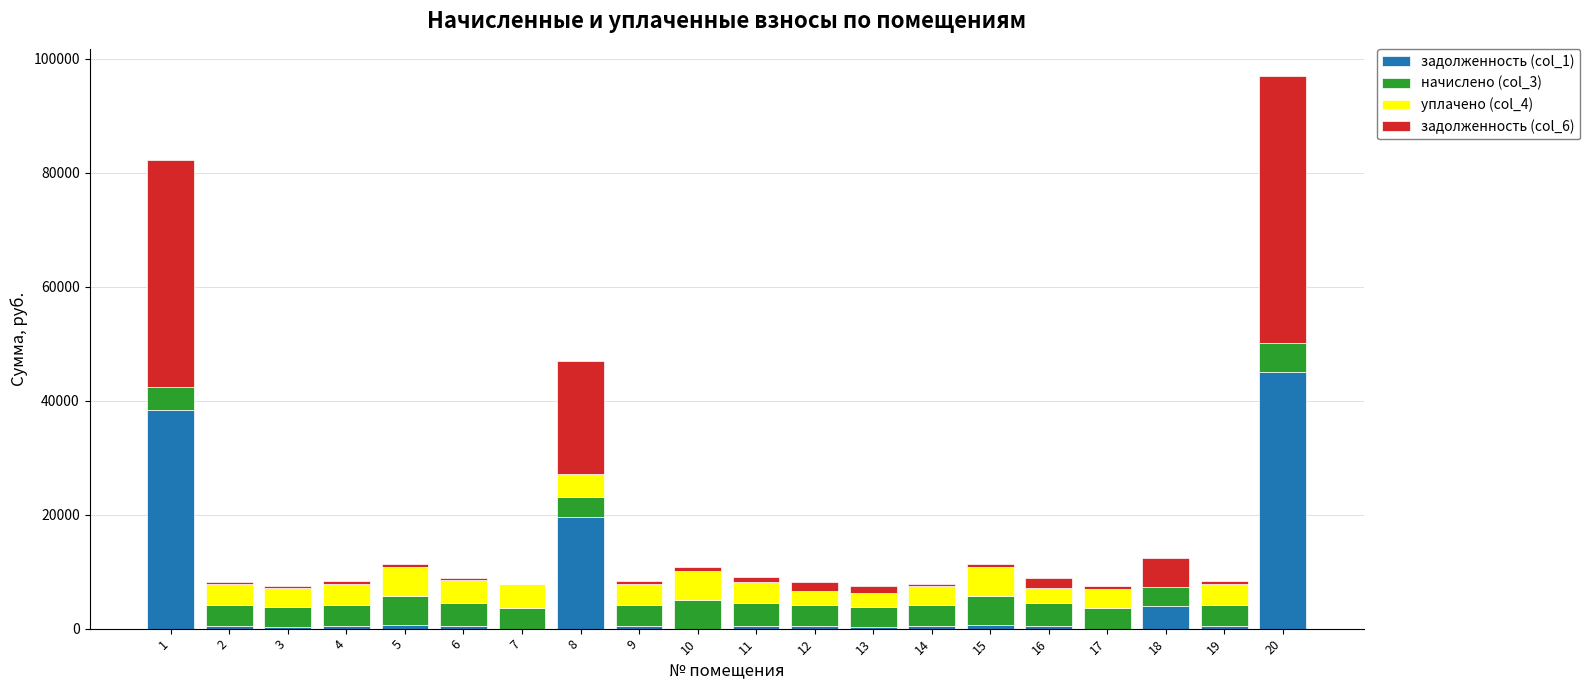

What are all the series names shown in the legend?

задолженность (col_1), начислено (col_3), уплачено (col_4), задолженность (col_6)